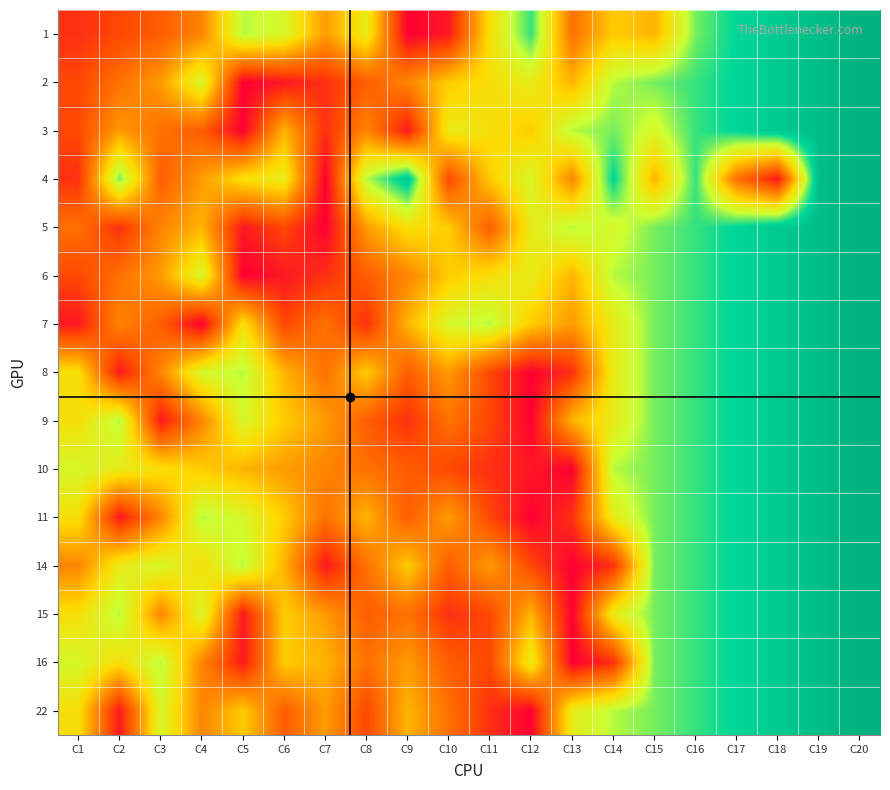

At how many categories does at least one series exceed 15?

8